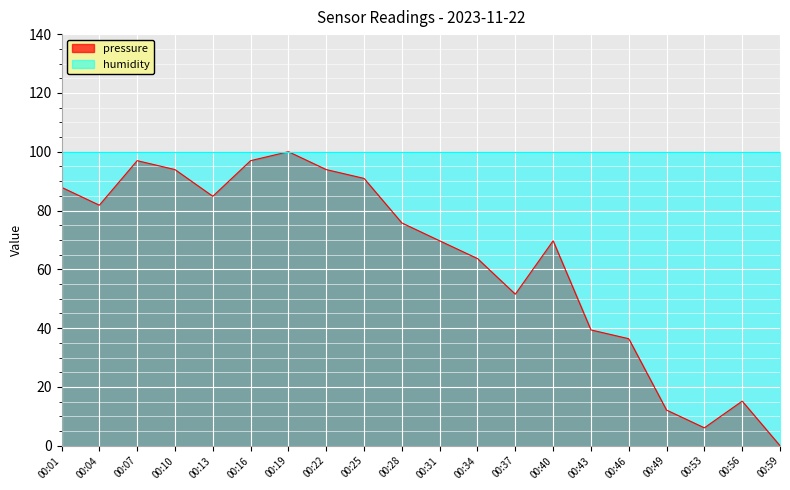

What is the maximum value shown in the chart?

100.0